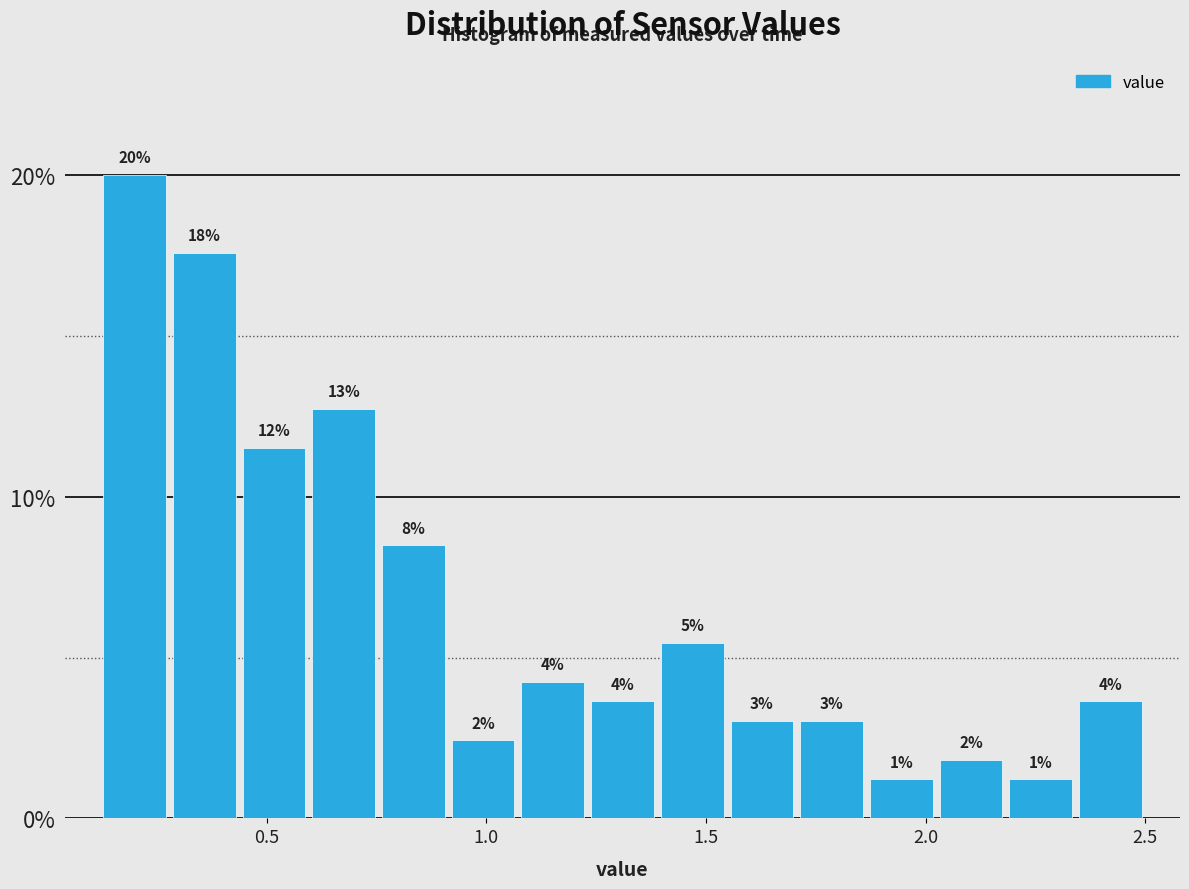

Read against the x-axis, roughly where is the centre of the tallest bar?

0.20